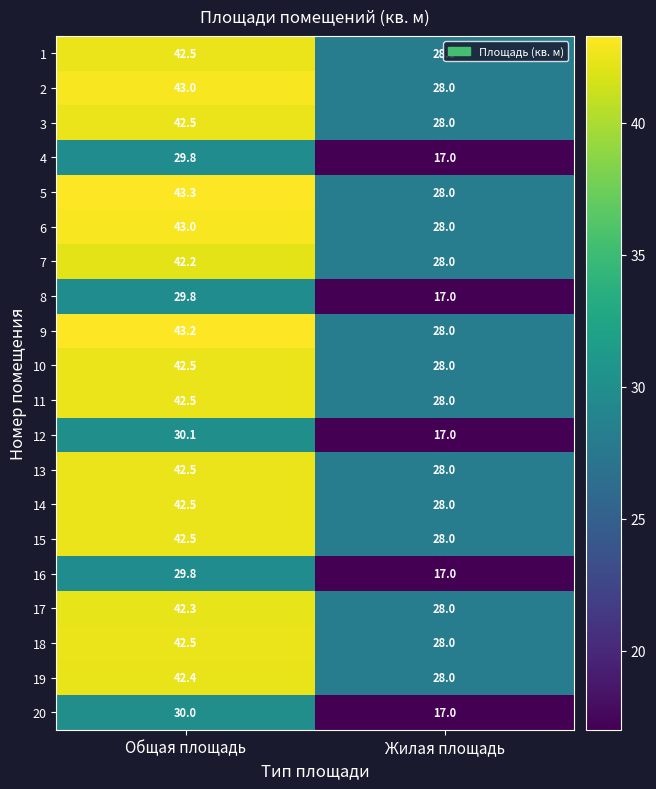

What is the highest value of the 15 series?

42.5